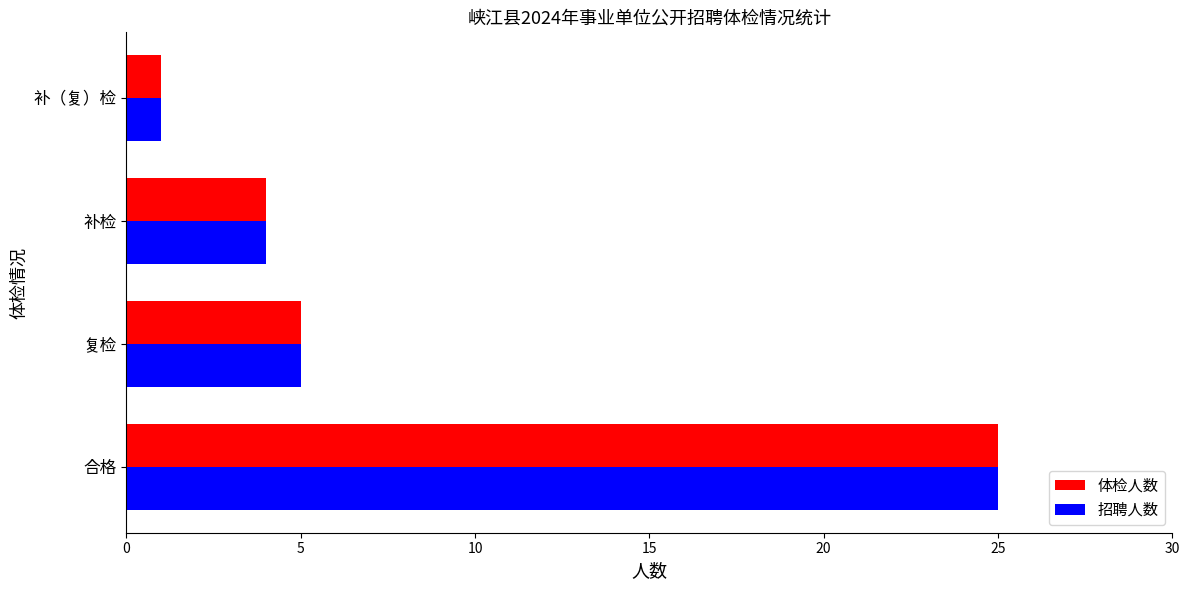

Rank the categories by 体检人数 value from lowest to highest.

补（复）检, 补检, 复检, 合格